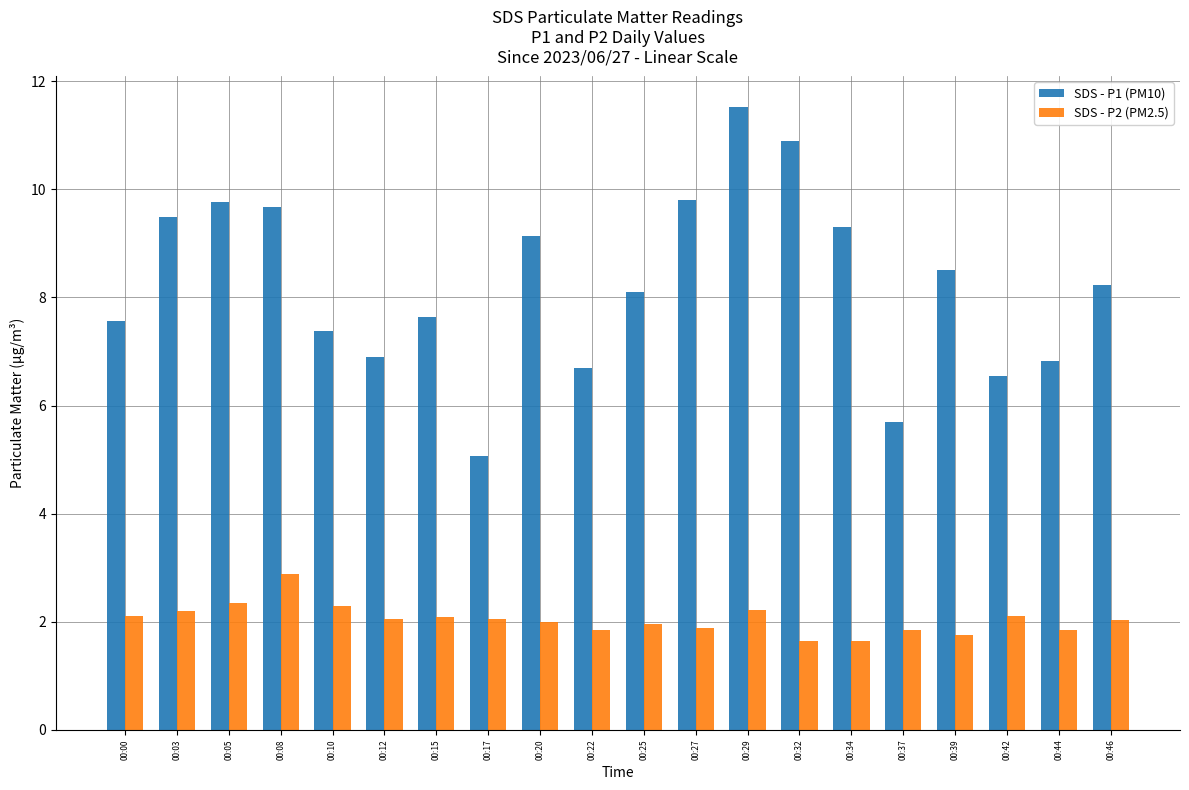

What is the difference between the second highest and minimum values in the SDS - P2 (PM2.5) series?

0.7